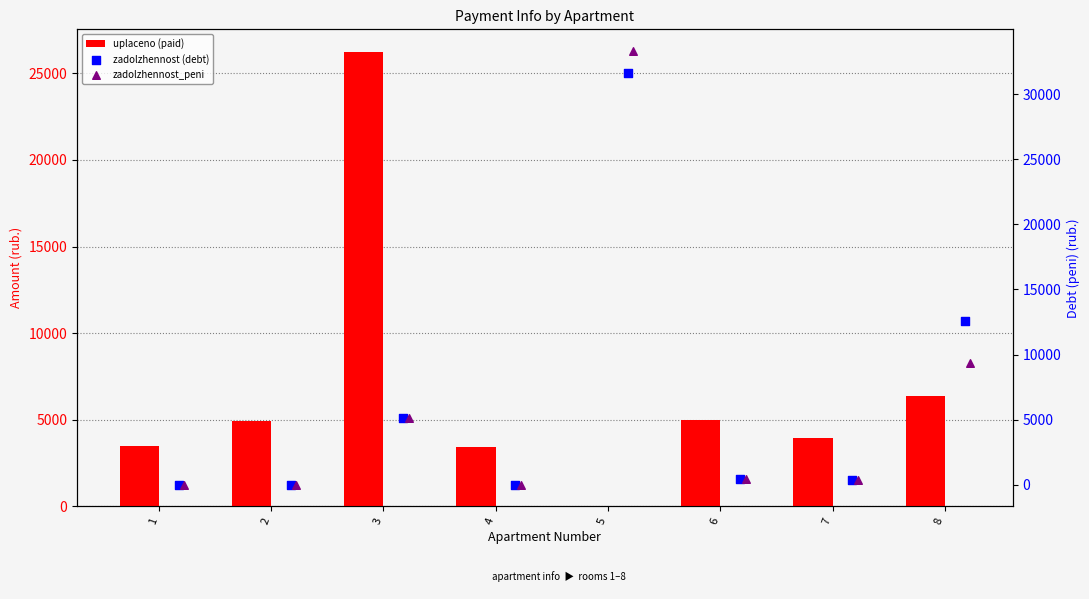

Is the value of uplaceno (paid) at 3 greater than the value of zadolzhennost (debt) at 5?

No